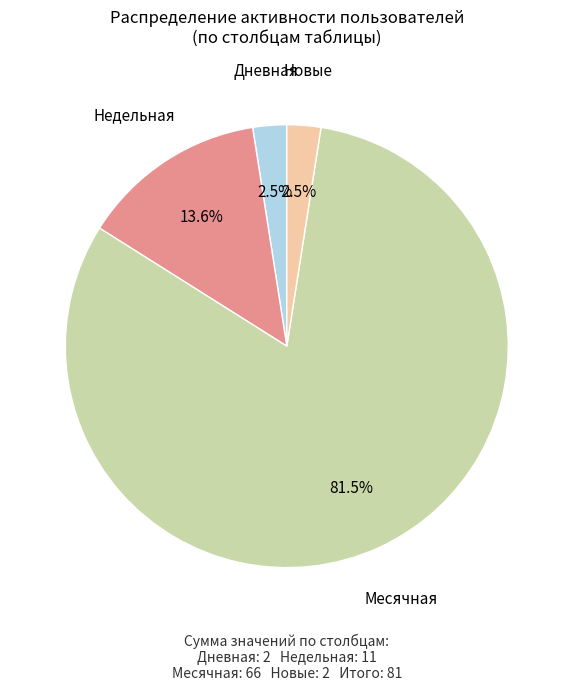

Is there a majority slice in this chart?

Yes